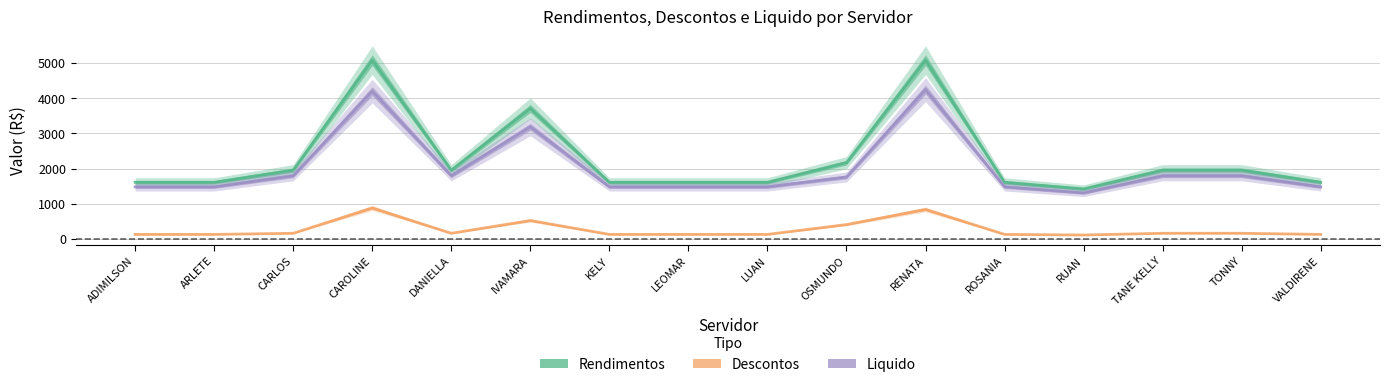

Between DANIELLA and RENATA, which is larger?

RENATA